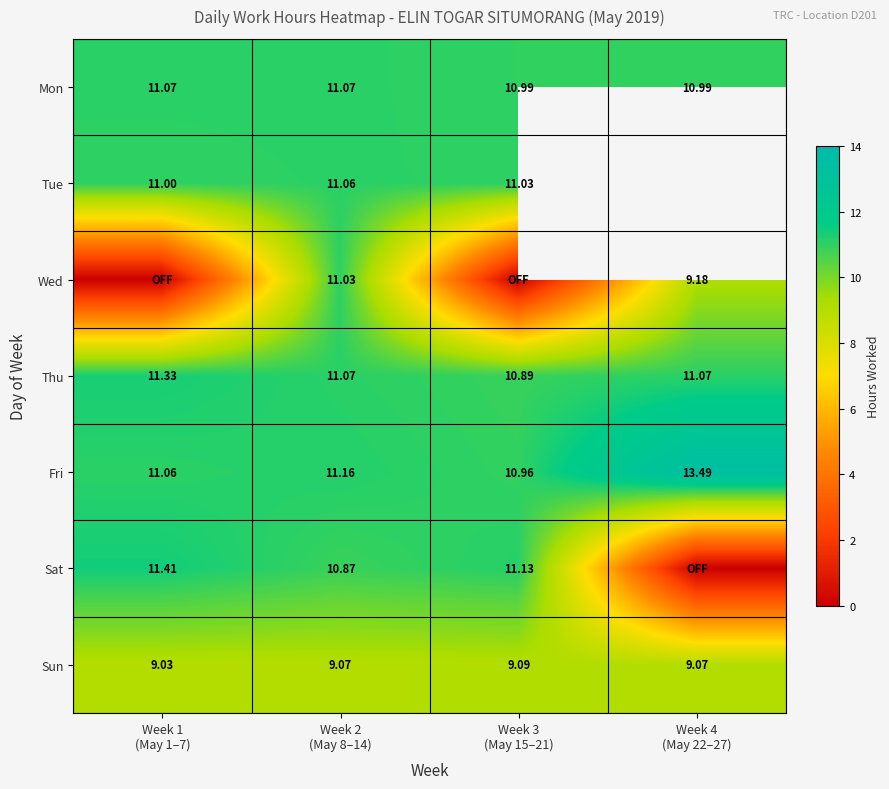

How many data points in Mon are less than 11?

2